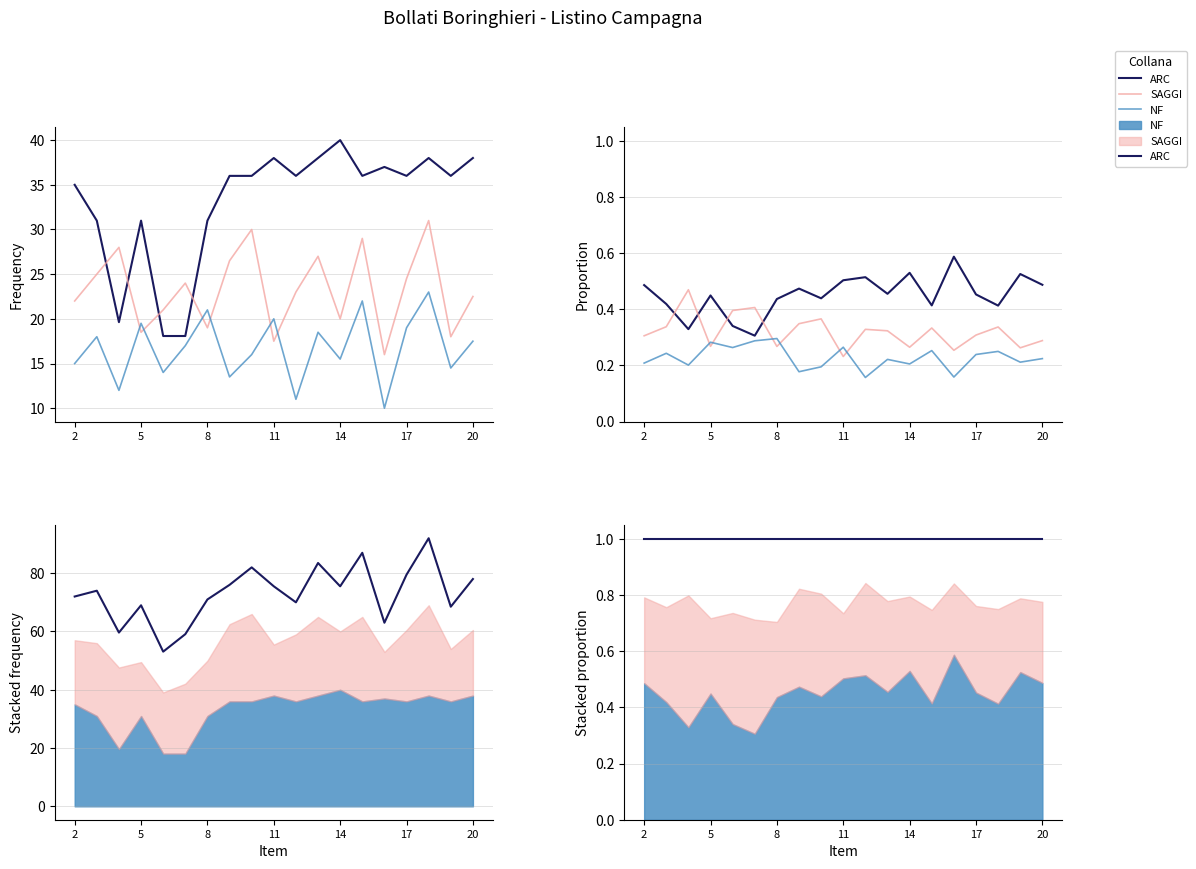

The ARC series shows 0.6 at 20. True or false?

False